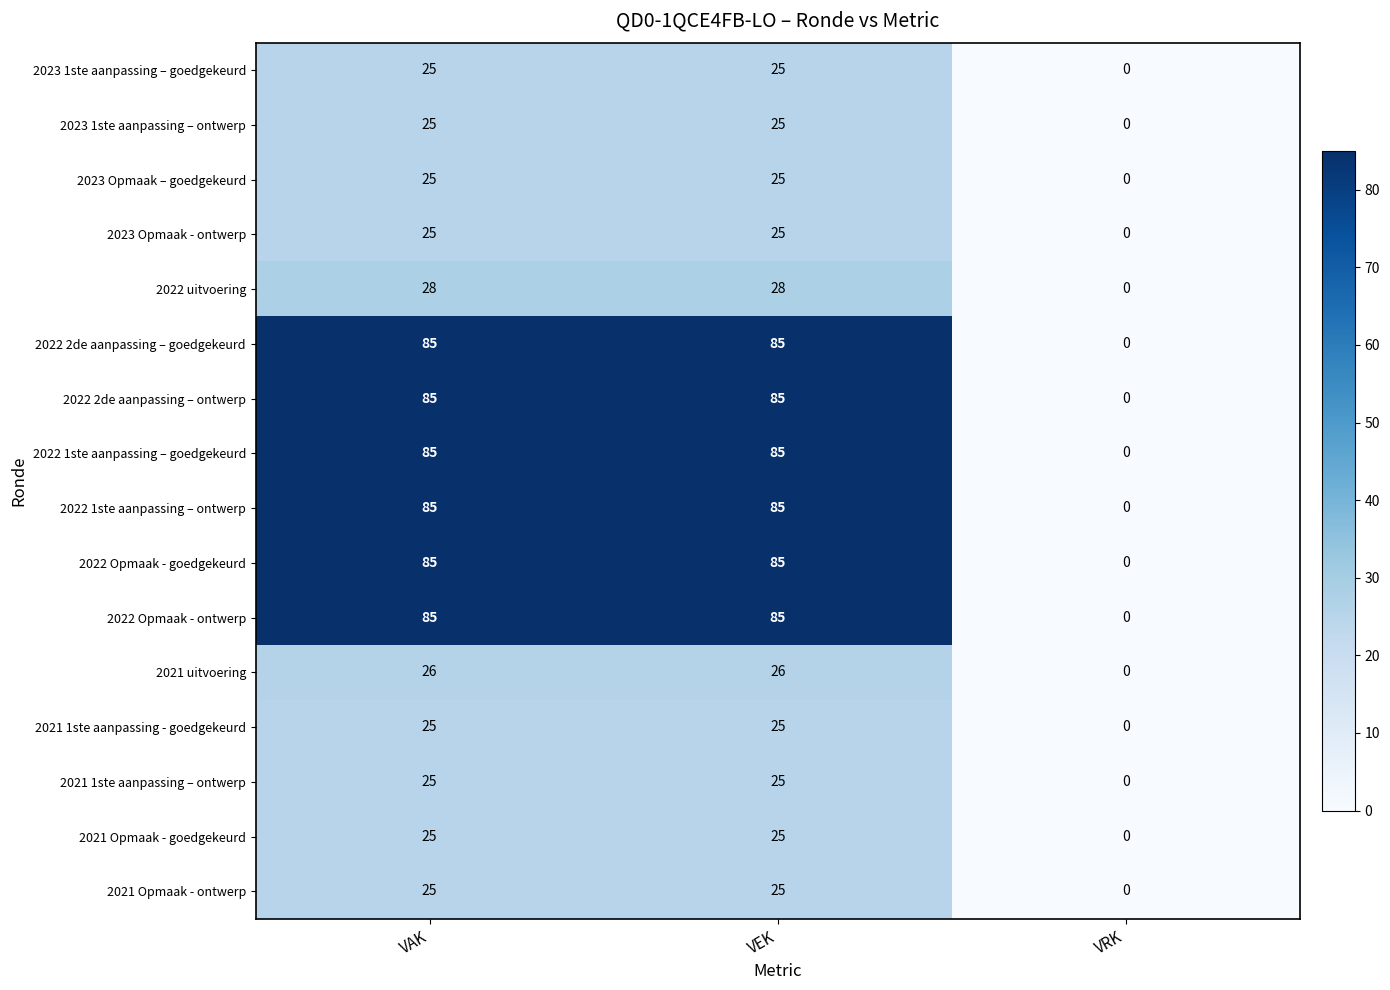

Which category has the lowest value in the 2021 1ste aanpassing – ontwerp series?

VRK